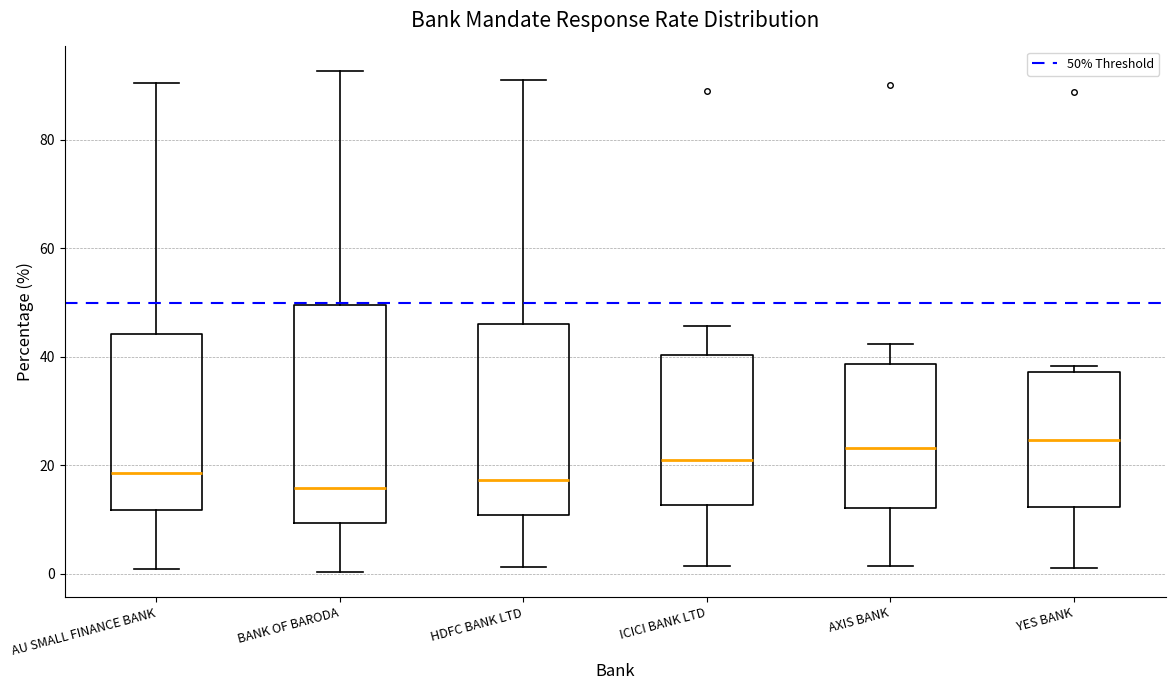

Reading left to right, read every box against the y-axis: the position of its median line, the range the box covers, and the ends of its whiskers. The values are not printed on the chart, so give them approximately, as read against the axis.

AU SMALL FINANCE BANK: median 18, box 12 to 44, whiskers 0 to 90
BANK OF BARODA: median 16, box 10 to 50, whiskers 0 to 92
HDFC BANK LTD: median 18, box 10 to 46, whiskers 2 to 92
ICICI BANK LTD: median 20, box 12 to 40, whiskers 2 to 46
AXIS BANK: median 24, box 12 to 38, whiskers 2 to 42
YES BANK: median 24, box 12 to 38, whiskers 2 to 38 (just above the box's upper edge)